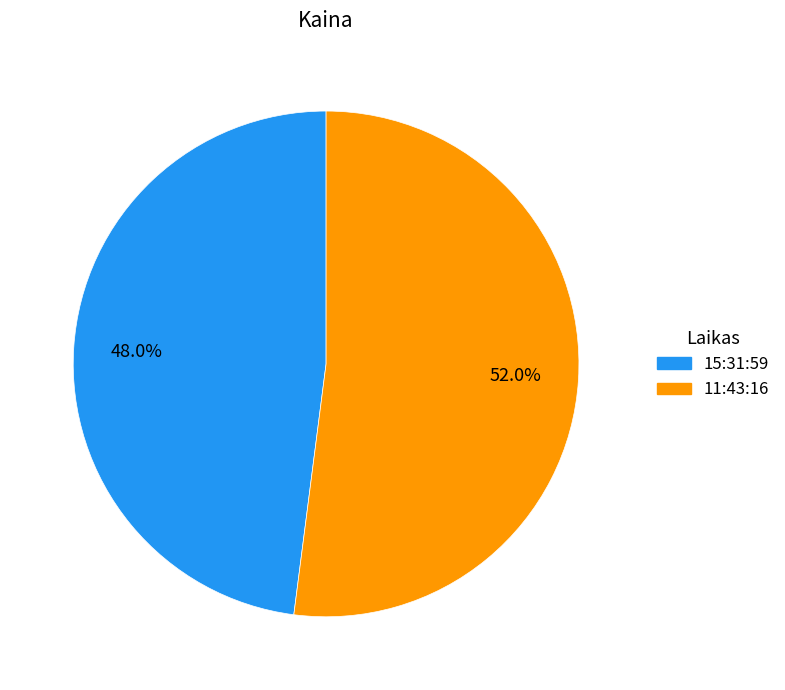

Combined, do 15:31:59 and 11:43:16 account for over 50%?

Yes